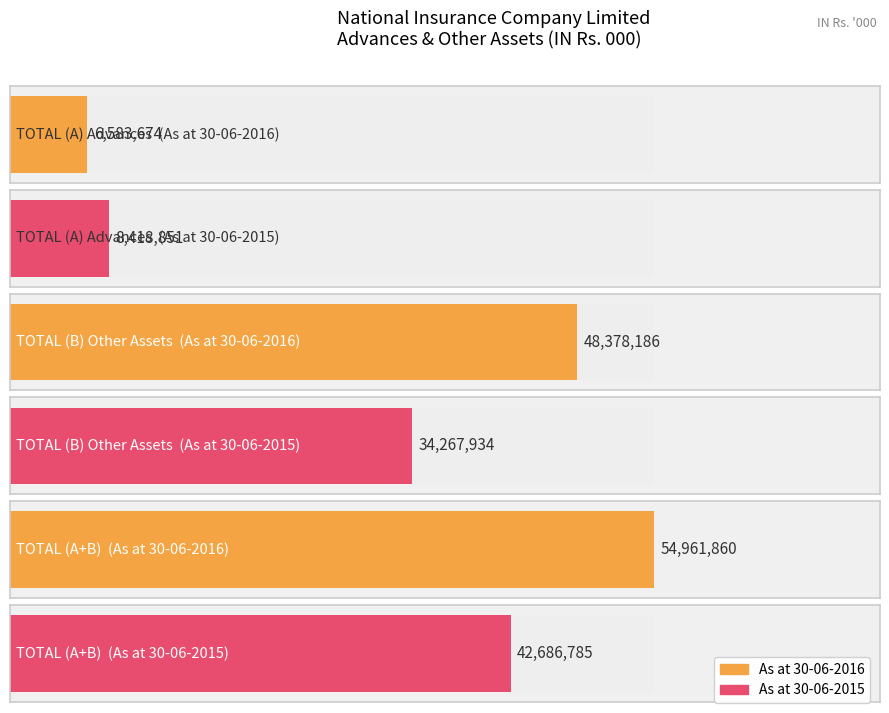

Which category has the lowest value across all series?

TOTAL (A) Advances